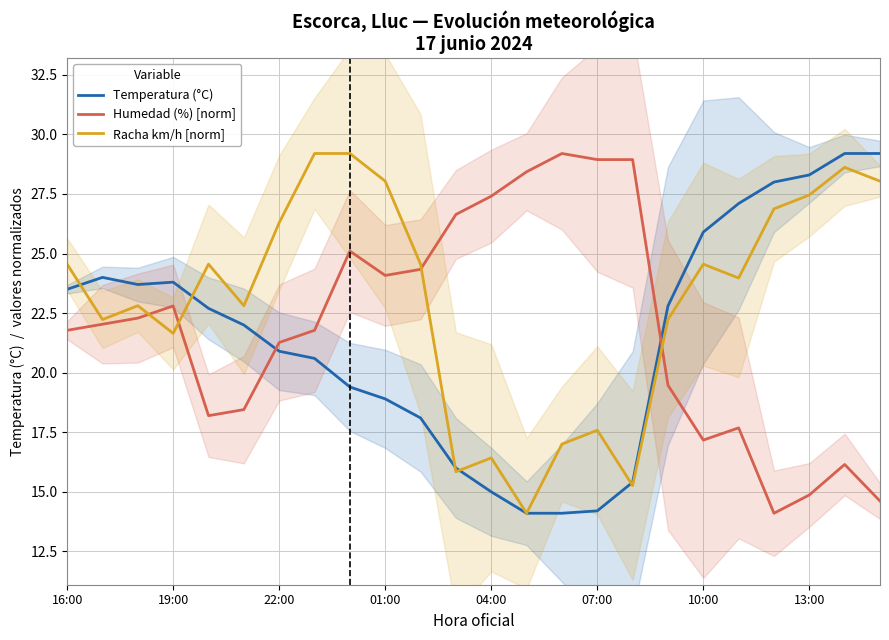

How many interior local valleys does the Temperatura (°C) series have?

1